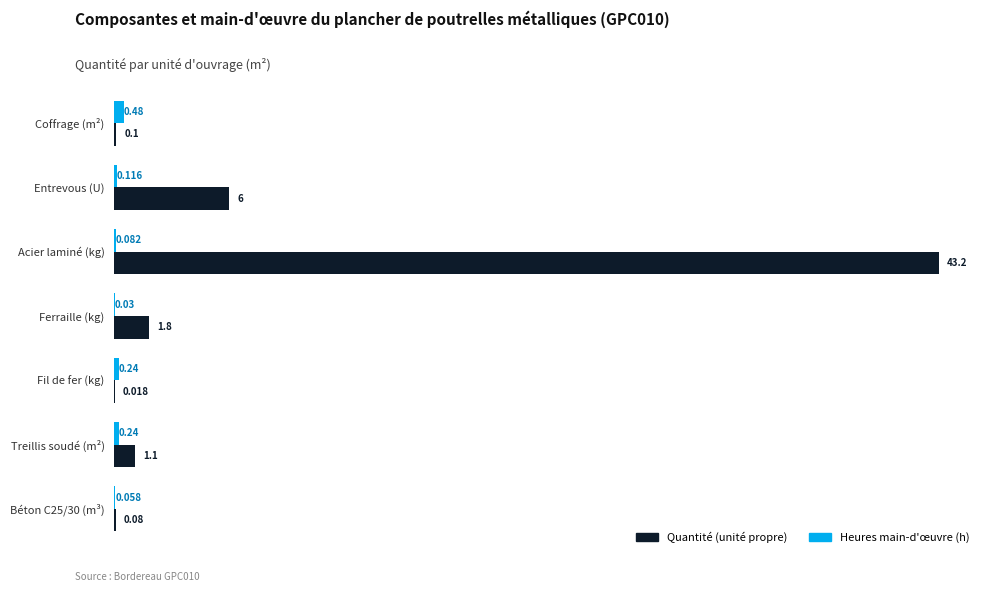

Which series has the largest total across all categories?

Quantité (unité propre)